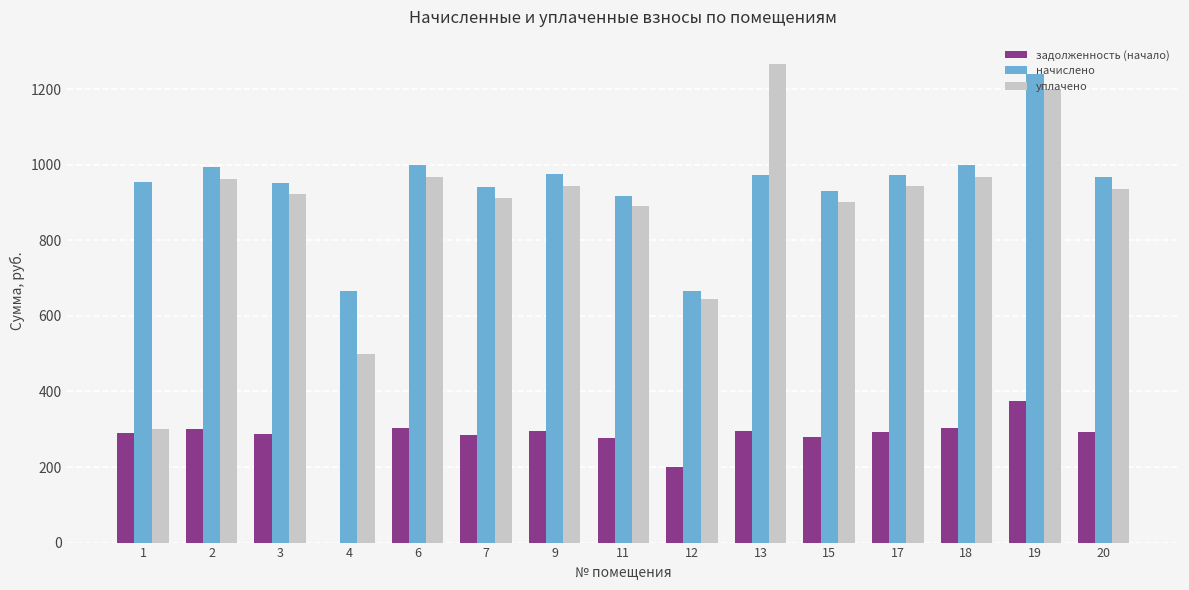

How many distinct data groups are displayed?

3